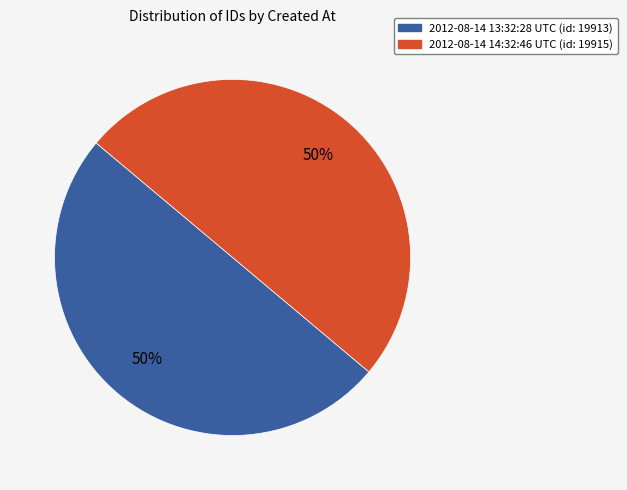

What is the ratio of the value at 2012-08-14 13:32:28 UTC to the value at 2012-08-14 14:32:46 UTC?

1.0